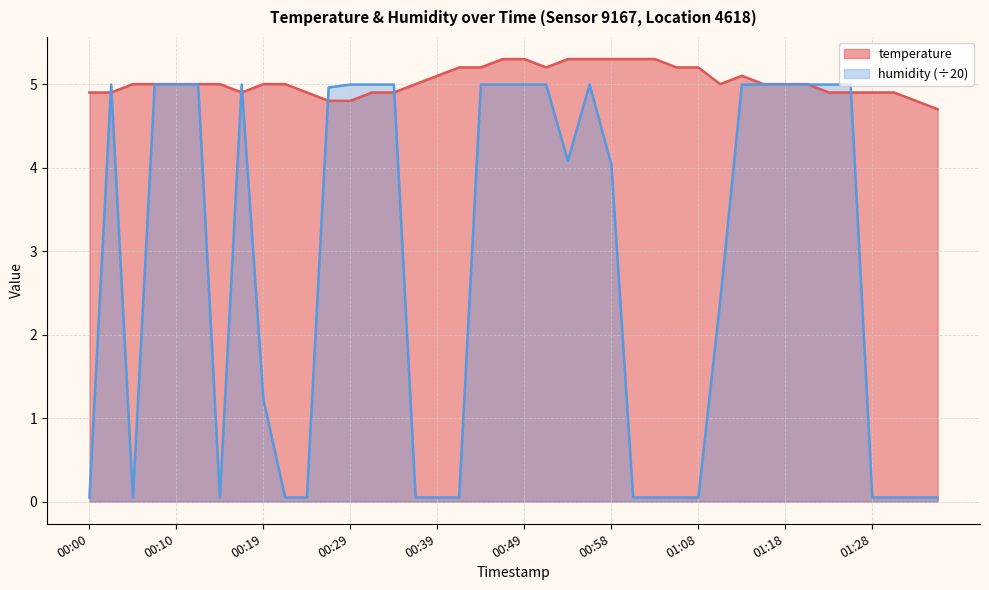

Between 00:07 and 01:21, which series saw the biggest shift?

temperature